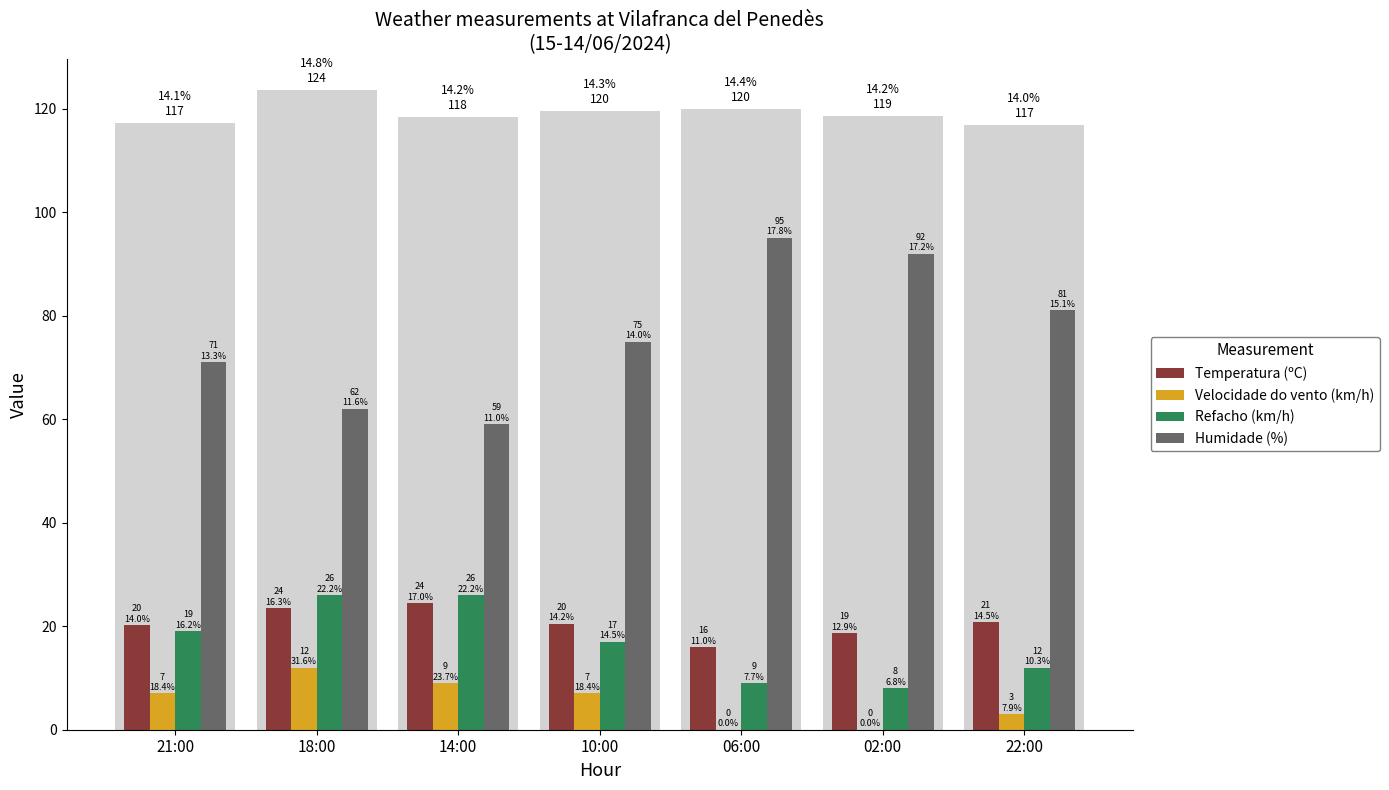

What is the sum of all Temperatura (ºC) values?

143.9